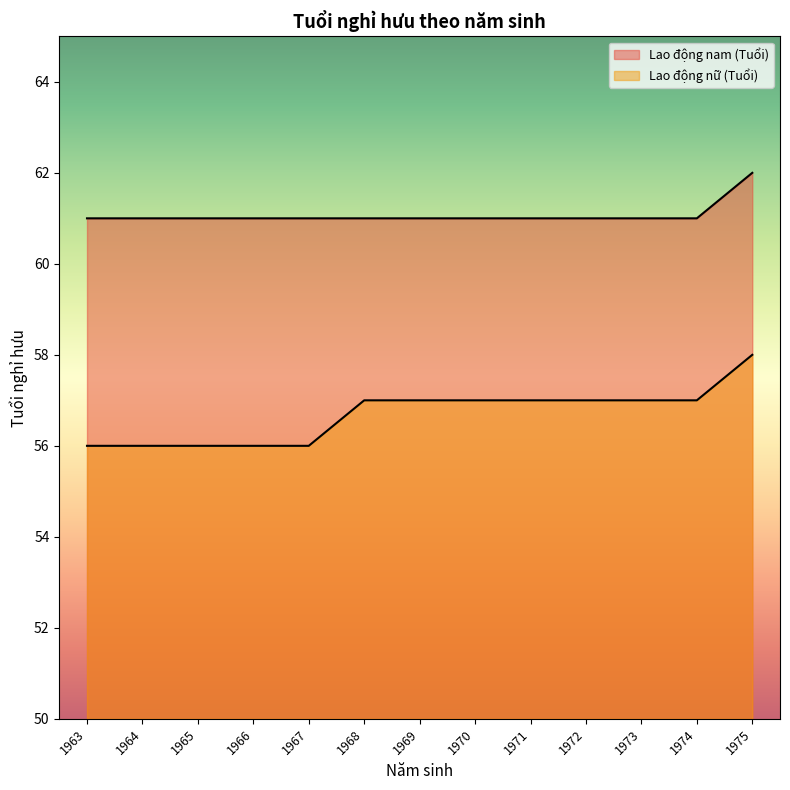

True or false: Lao động nam (Tuổi) and Lao động nữ (Tuổi) intersect in this chart.

False